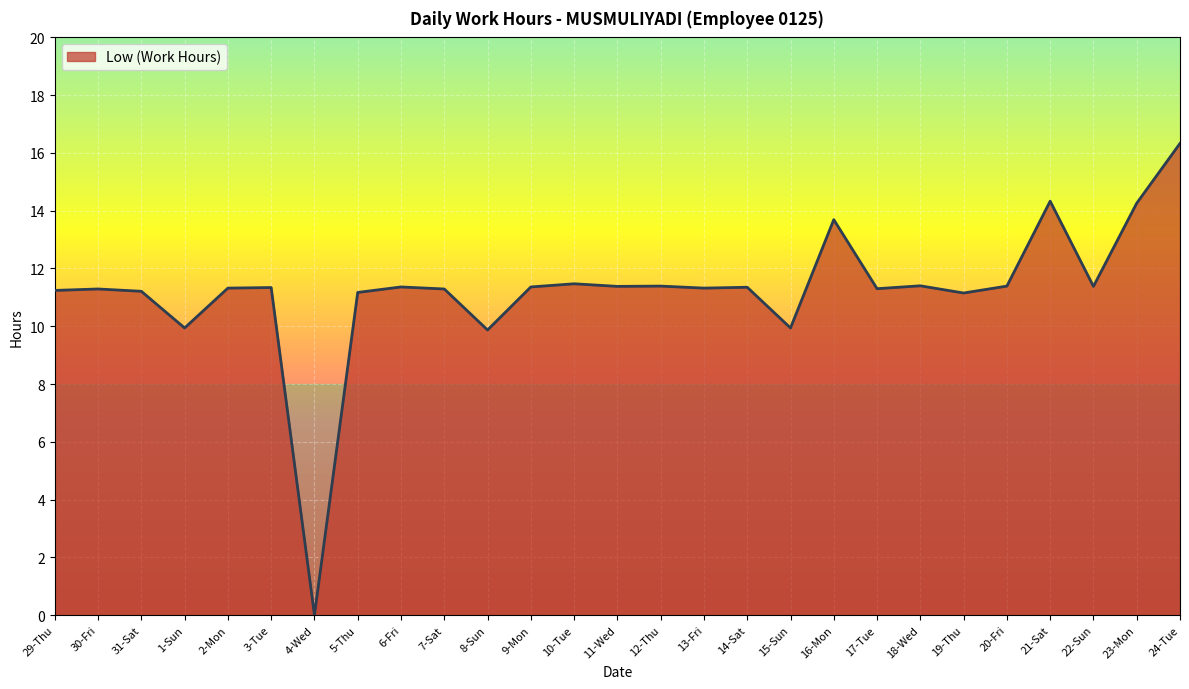

What position from the left is 31-Sat?

3